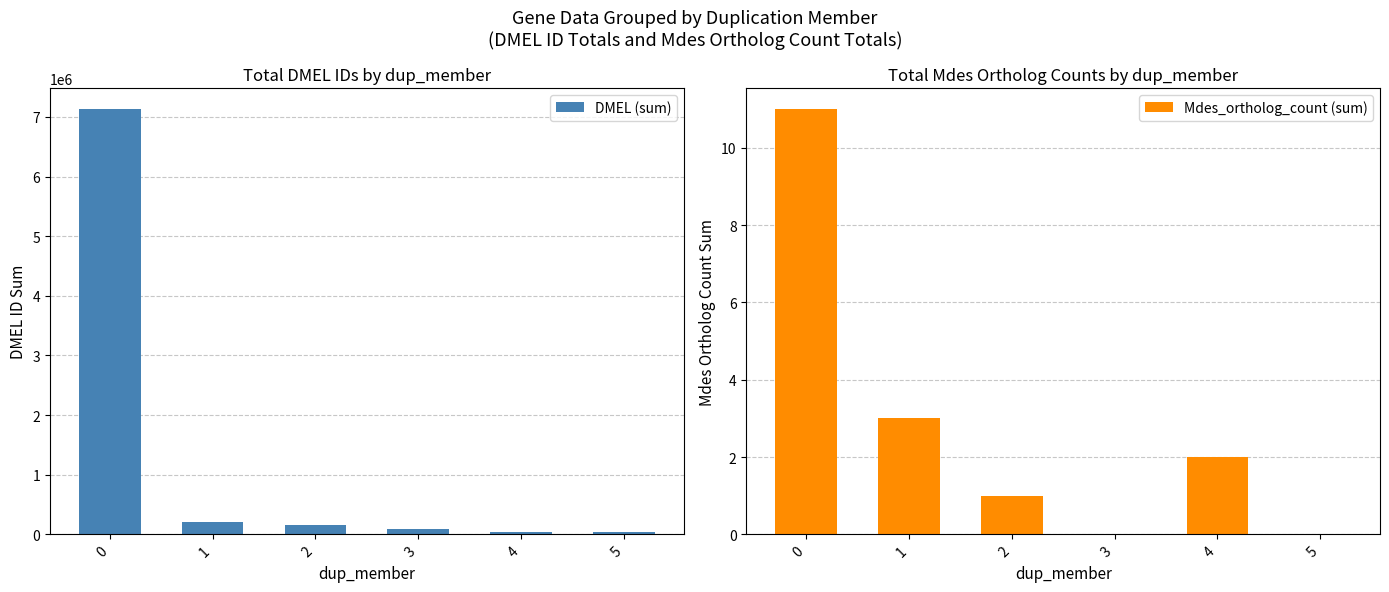

Is it true that DMEL (sum) equals 77134 at 4?

False